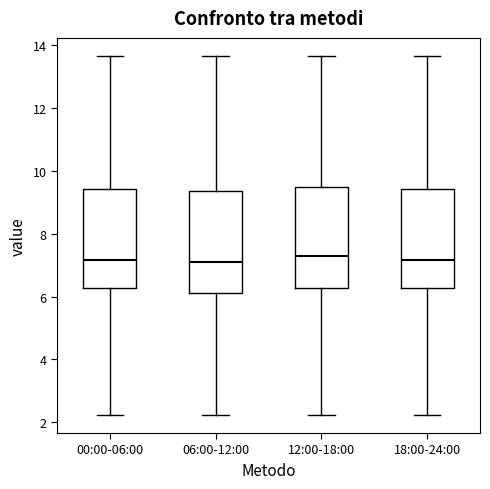

Reading left to right, read every box against the y-axis: the position of its median line, the range the box covers, and the ends of its whiskers. The values are not printed on the chart, so give them approximately, as read against the axis.

00:00-06:00: median 7.2, box 6.2 to 9.4, whiskers 2.2 to 13.6
06:00-12:00: median 7.2, box 6.2 to 9.4, whiskers 2.2 to 13.6
12:00-18:00: median 7.2, box 6.2 to 9.4, whiskers 2.2 to 13.6
18:00-24:00: median 7.2, box 6.2 to 9.4, whiskers 2.2 to 13.6